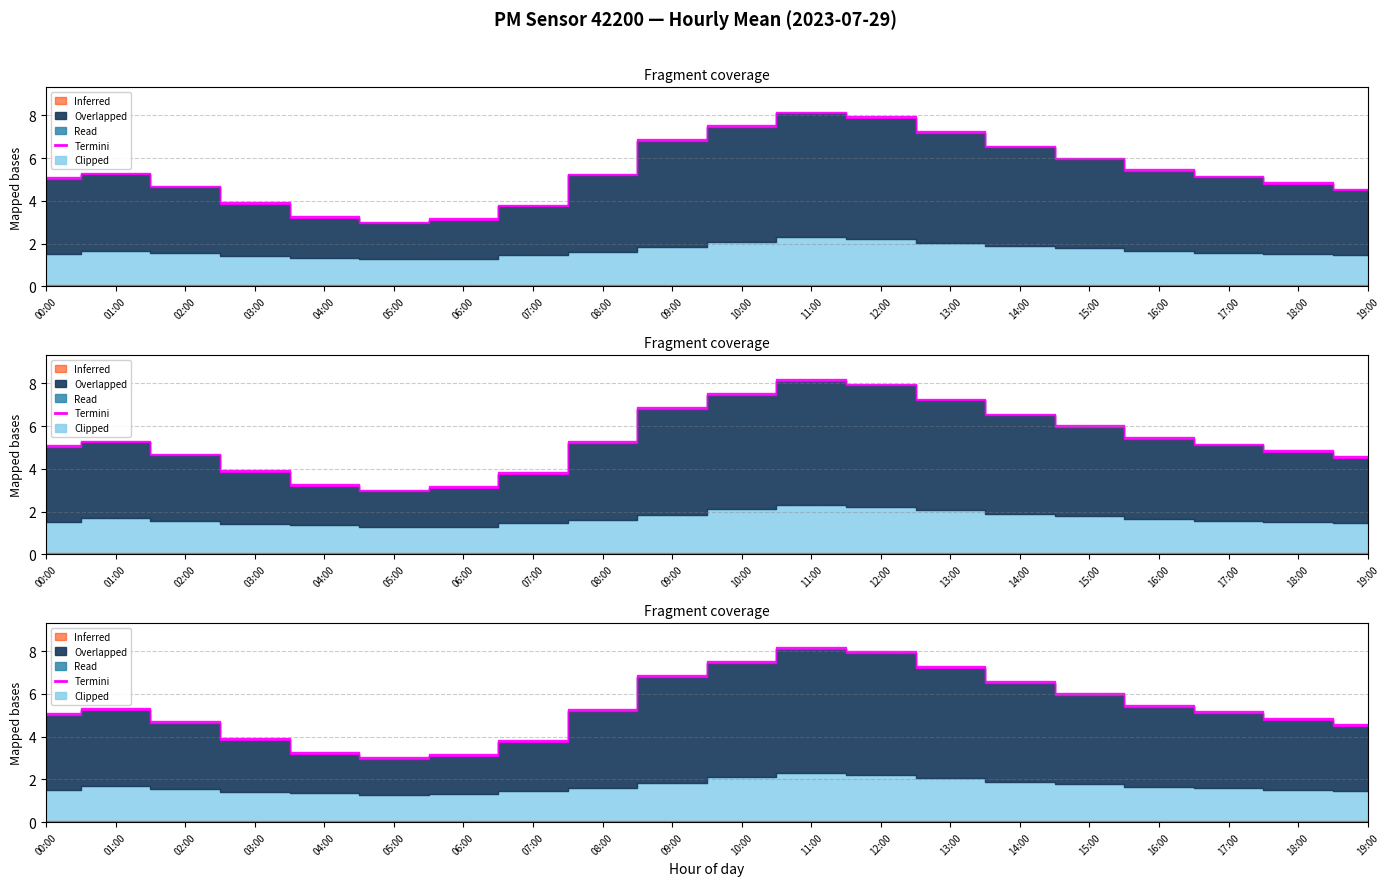

Reading left to right, transcribe all the data shown in this chart.

P1: 5.0	5.1	4.6	3.9	3.2	3.0	3.1	3.8	5.2	6.8	7.5	8.1	7.9	7.2	6.5	6.0	5.4	5.1	4.8	4.5
P2: 1.5	1.7	1.6	1.4	1.4	1.3	1.3	1.4	1.6	1.9	2.1	2.3	2.2	2.0	1.9	1.8	1.6	1.6	1.5	1.5